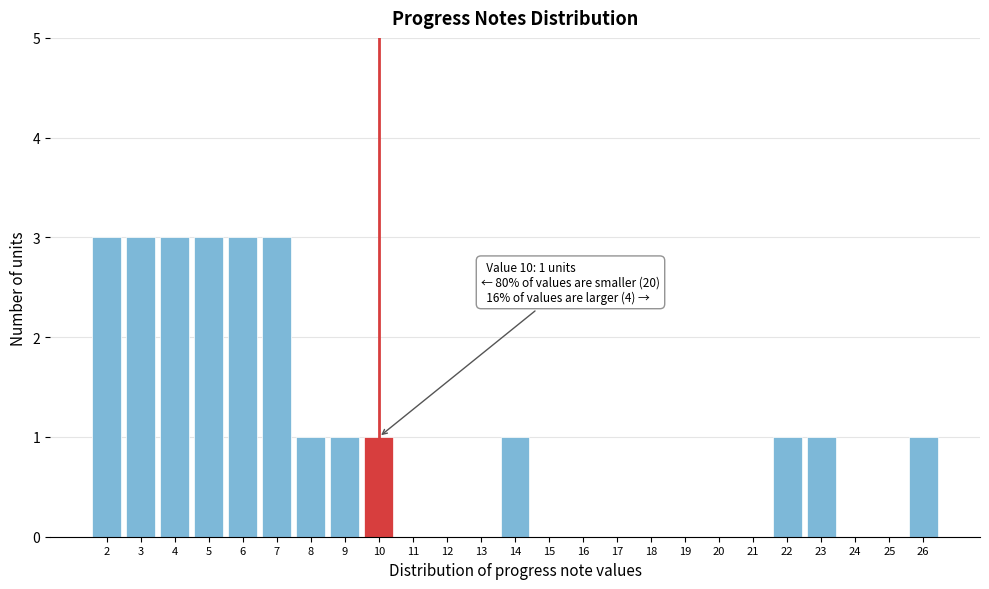

Reading left to right, transcribe all the data shown in this chart.

2=3	3=3	4=3	5=3	6=3	7=3	8=1	9=1	10=1	11=0	12=0	13=0	14=1	15=0	16=0	17=0	18=0	19=0	20=0	21=0	22=1	23=1	24=0	25=0	26=1